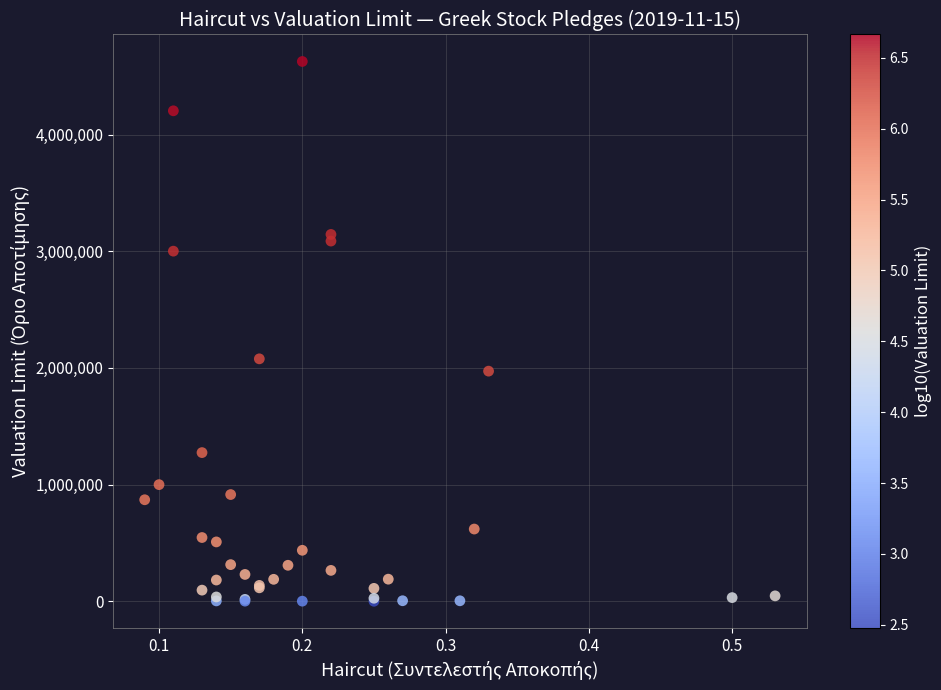

What Y value in the scatter plot is closest to 2313416?

2077983